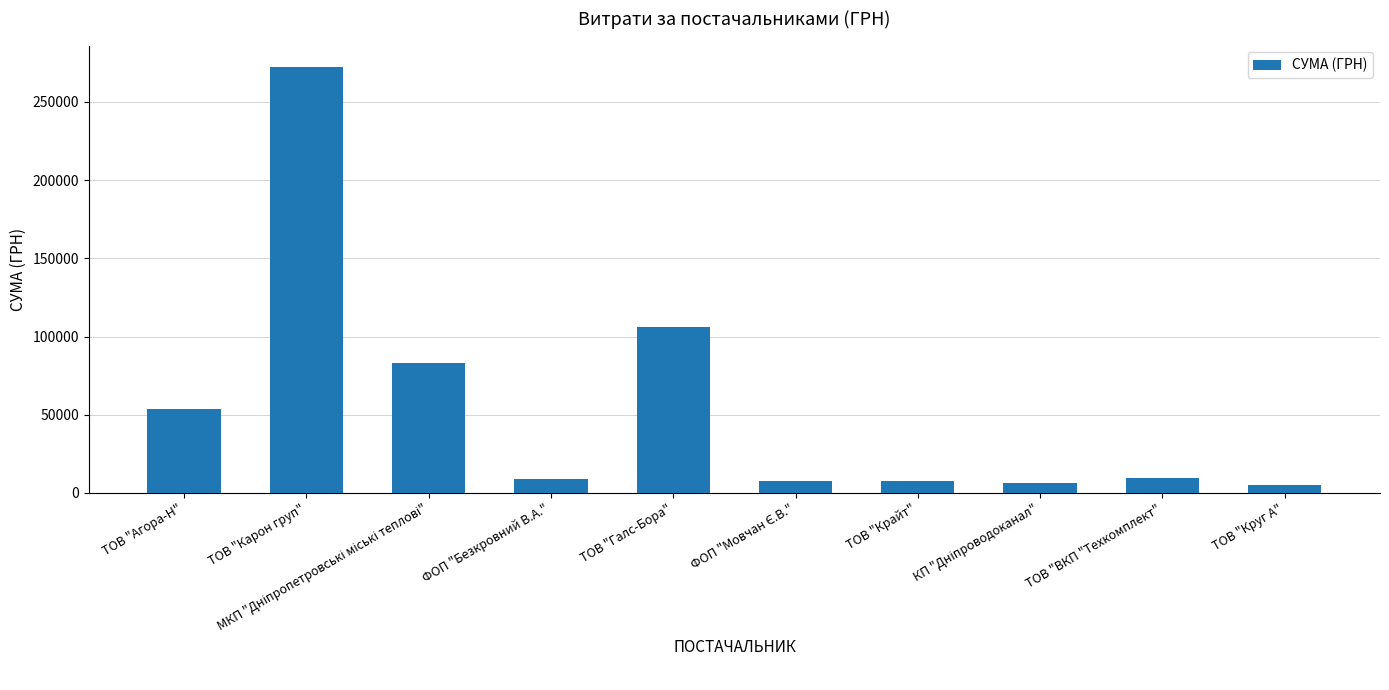

At which category does the chart reach its peak across all series?

ТОВ "Карон груп"